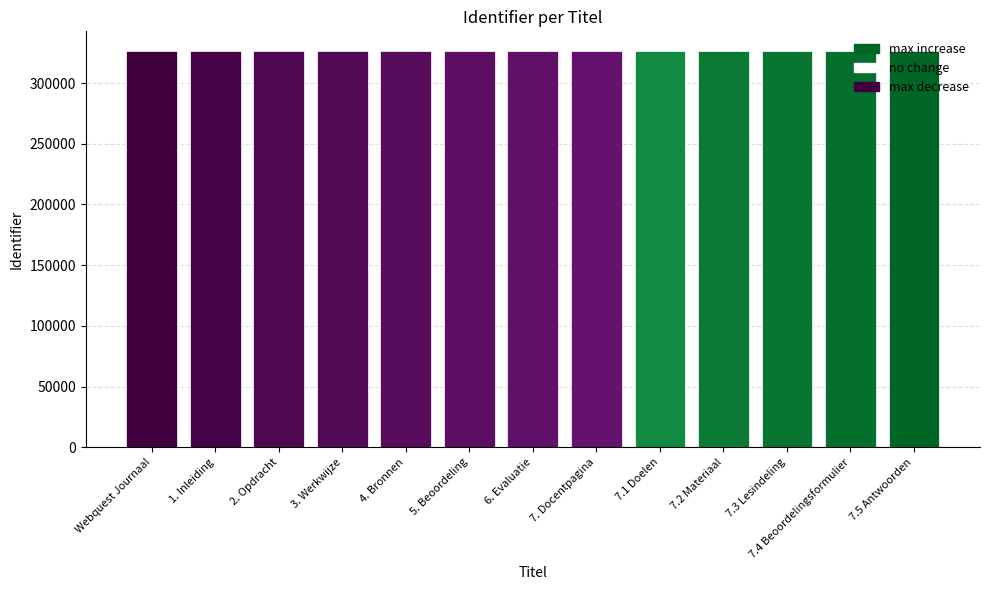

What is the ratio of the value at 4. Bronnen to the value at 1. Inleiding?

1.0